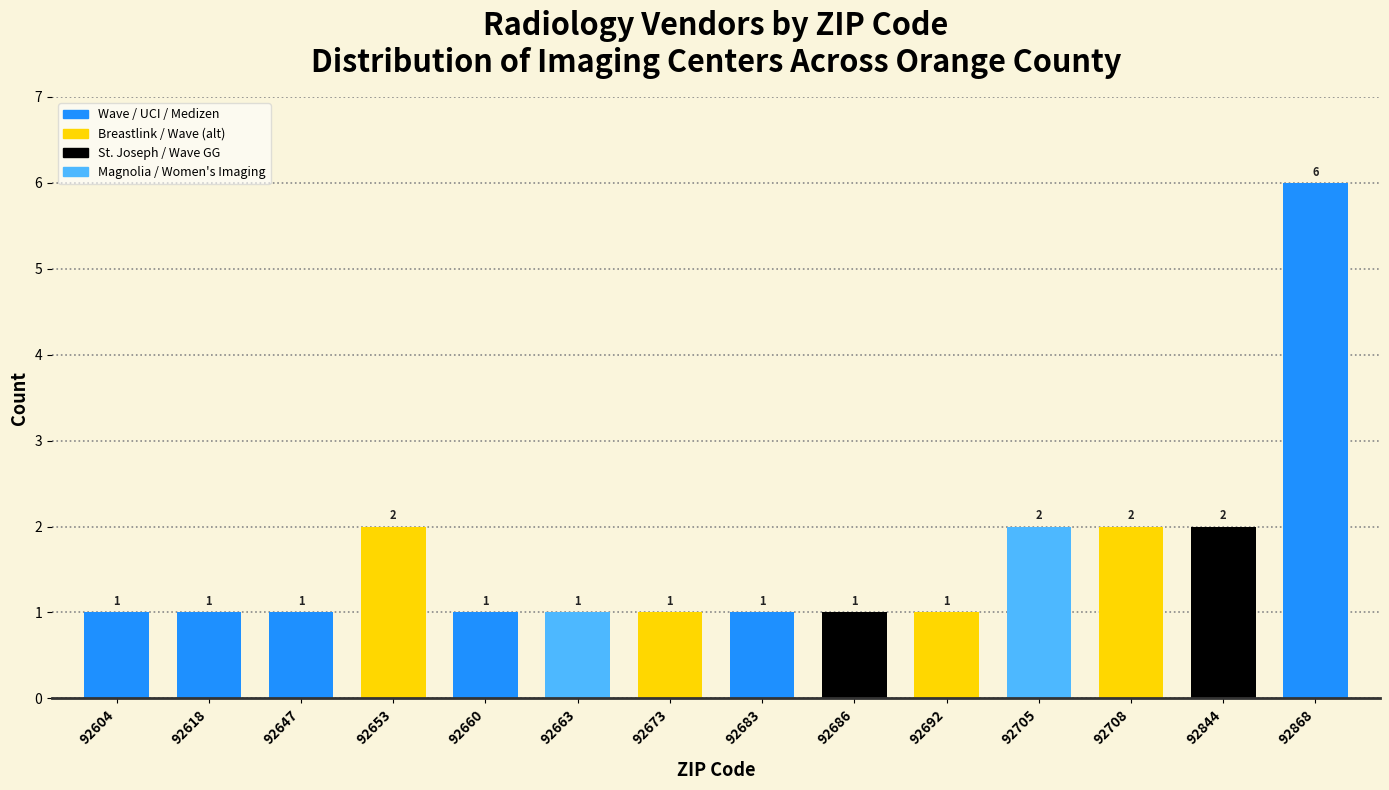

Reading left to right, transcribe all the data shown in this chart.

92604=1	92618=1	92647=1	92653=2	92660=1	92663=1	92673=1	92683=1	92686=1	92692=1	92705=2	92708=2	92844=2	92868=6